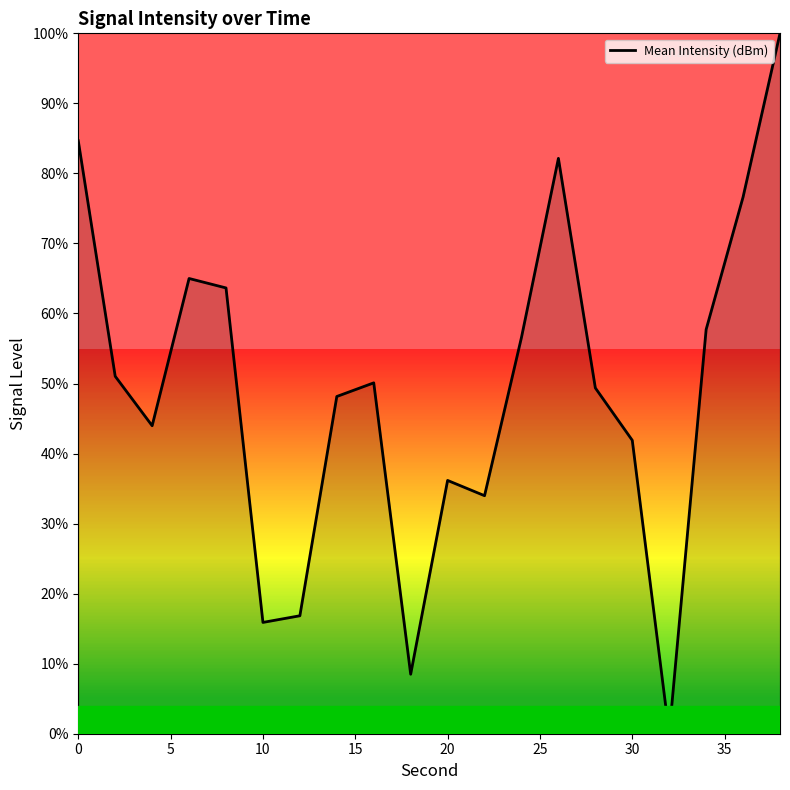

How many lines are shown in the chart?

1